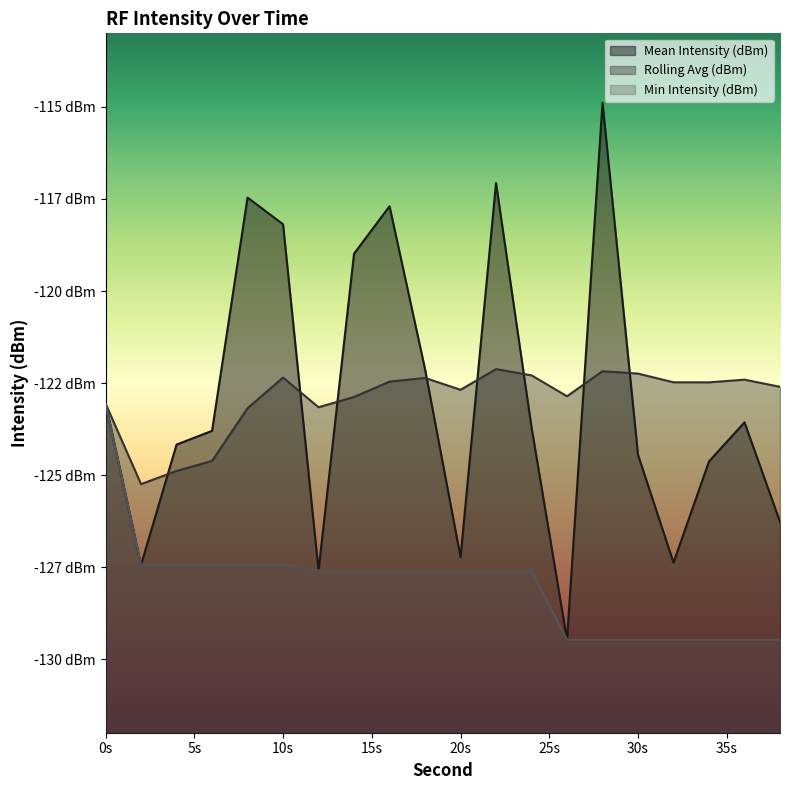

Reading right to left, what are all the values shown in this chart?

Mean Intensity (dBm): -126.3	-123.6	-124.6	-127.4	-124.5	-114.9	-129.5	-123.7	-117.1	-127.2	-122.1	-117.7	-119.0	-127.6	-118.2	-117.5	-123.8	-124.2	-127.4	-123.1
Rolling Avg (dBm): -122.6	-122.4	-122.5	-122.5	-122.2	-122.2	-122.9	-122.3	-122.1	-122.7	-122.4	-122.5	-122.9	-123.2	-122.4	-123.2	-124.6	-124.9	-125.2	-123.1
Min Intensity (dBm): -129.5	-129.5	-129.5	-129.5	-129.5	-129.5	-129.5	-127.6	-127.6	-127.6	-127.6	-127.6	-127.6	-127.6	-127.4	-127.4	-127.4	-127.4	-127.4	-123.1